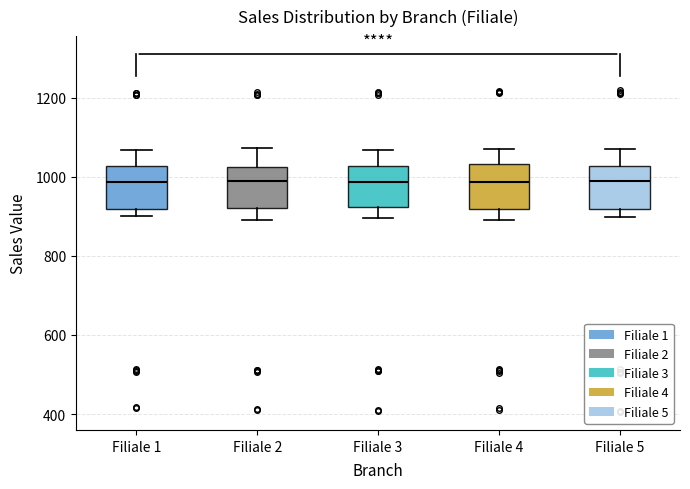

Where is the upper edge of the box for Filiale 2 on the y-axis? The values are not printed on the chart, so give them approximately, as read against the axis.

1020